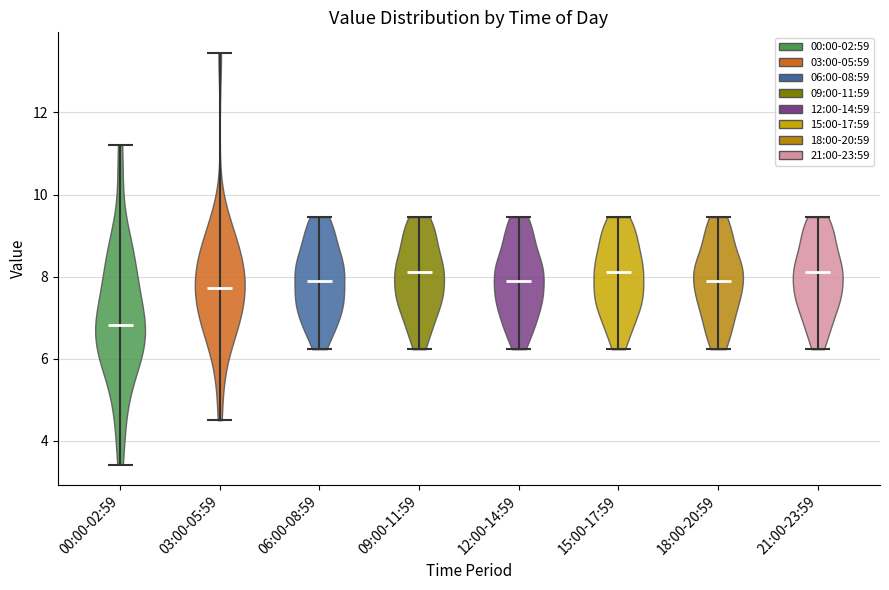

What is the lowest point the violin for 12:00-14:59 reaches on the y-axis? The values are not printed on the chart, so give them approximately, as read against the axis.

6.2